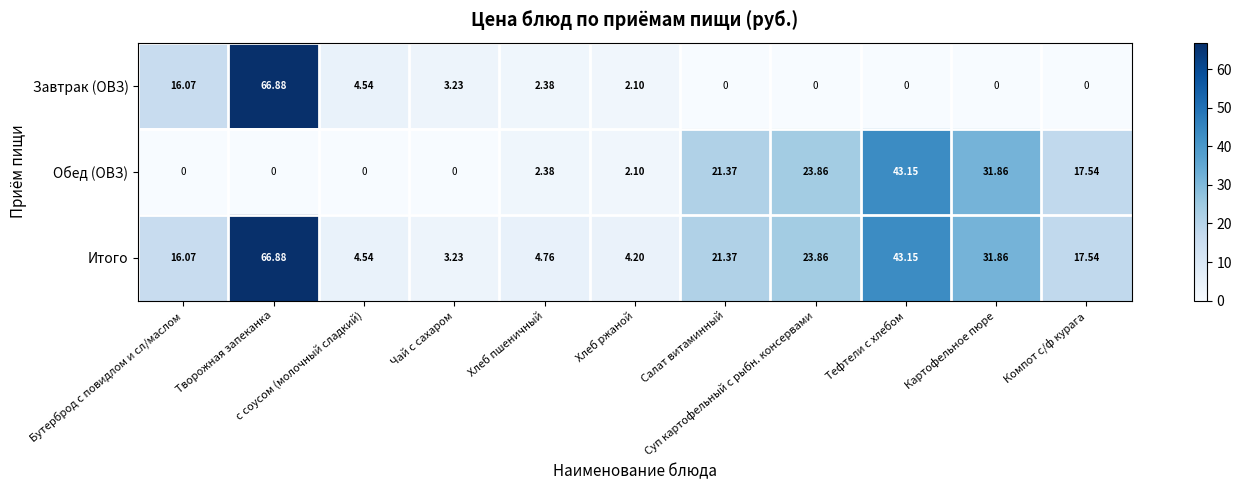

List the series in order of their overall mean, lowest first.

Завтрак (ОВЗ), Обед (ОВЗ), Итого